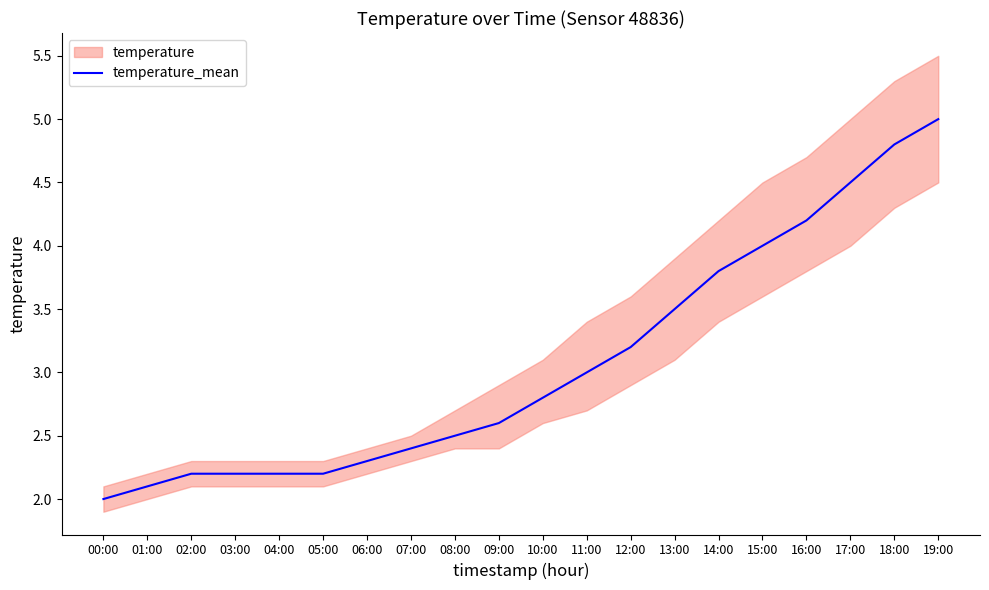

Which has a higher value, 08:00 or 01:00?

08:00